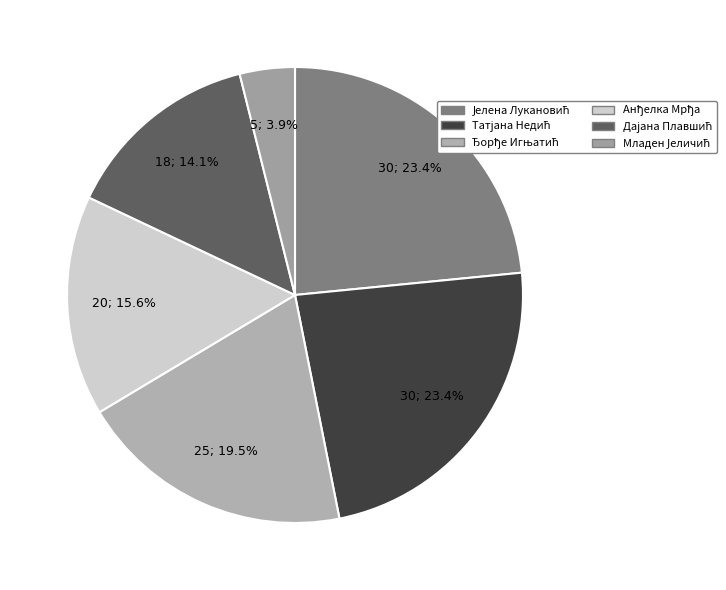

What percentage do Татјана Недић and Ђорђе Игњатић together represent?

43.0%